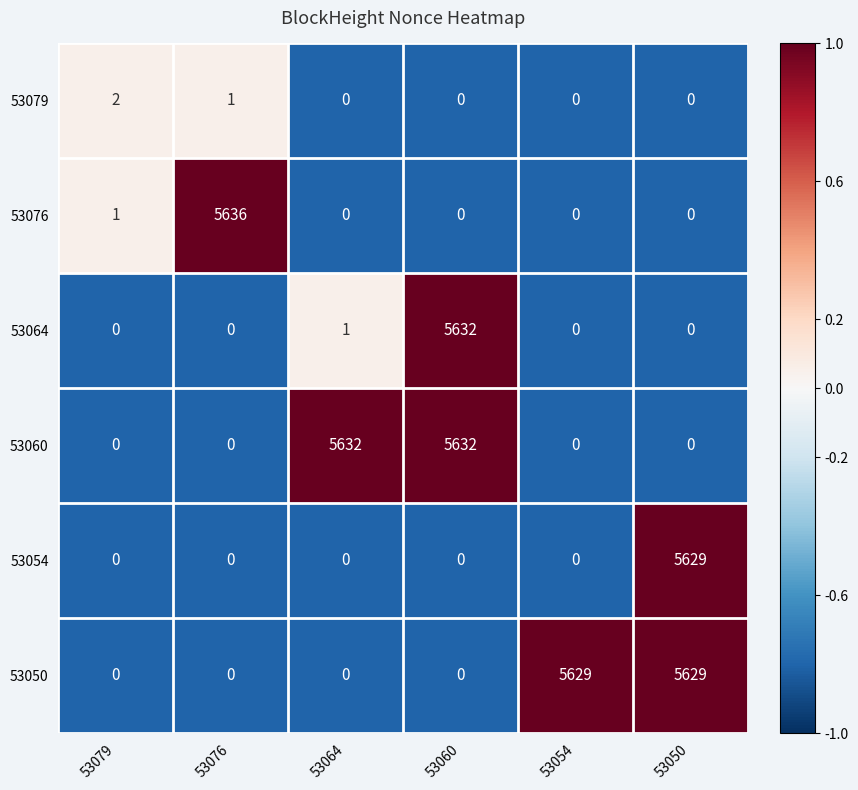

Count the number of categories in the chart.

6